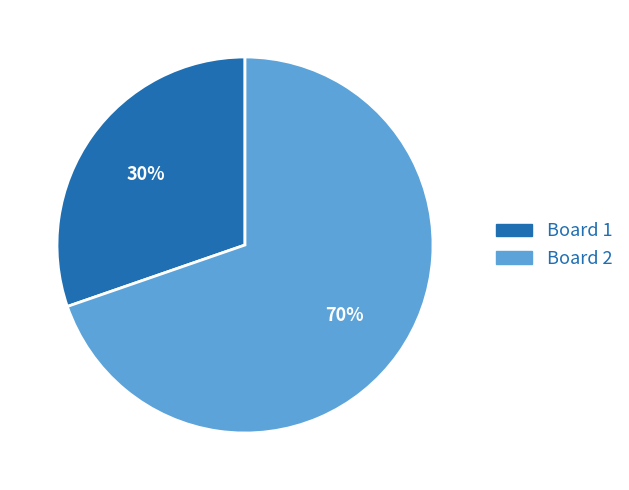

Which category has the biggest portion of the pie?

Board 2